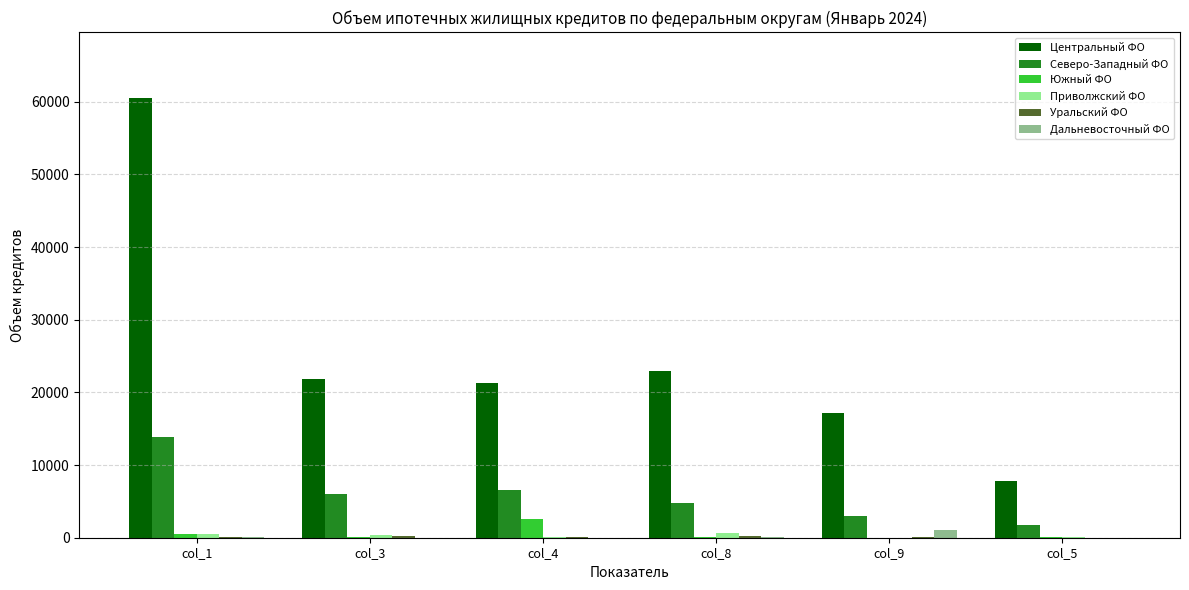

What is the maximum value for Южный ФО?

2584